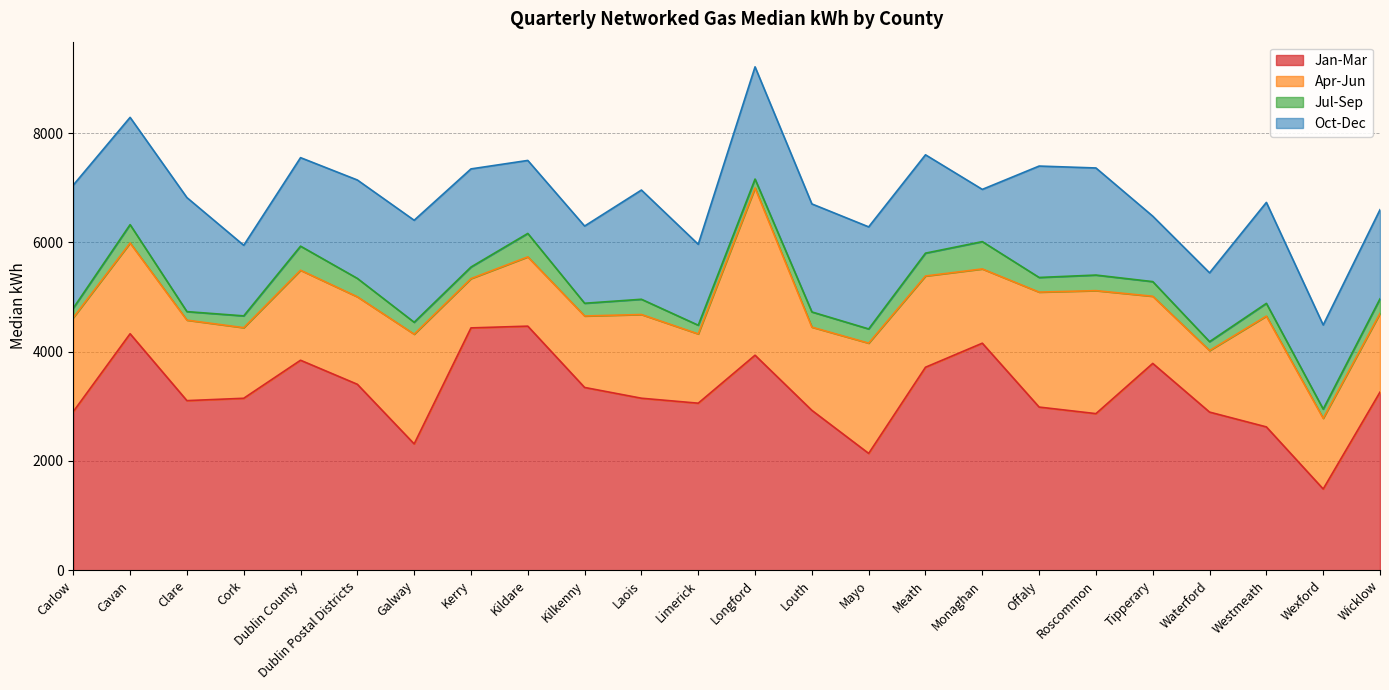

Where does the Apr-Jun series first go above 1532?

Carlow